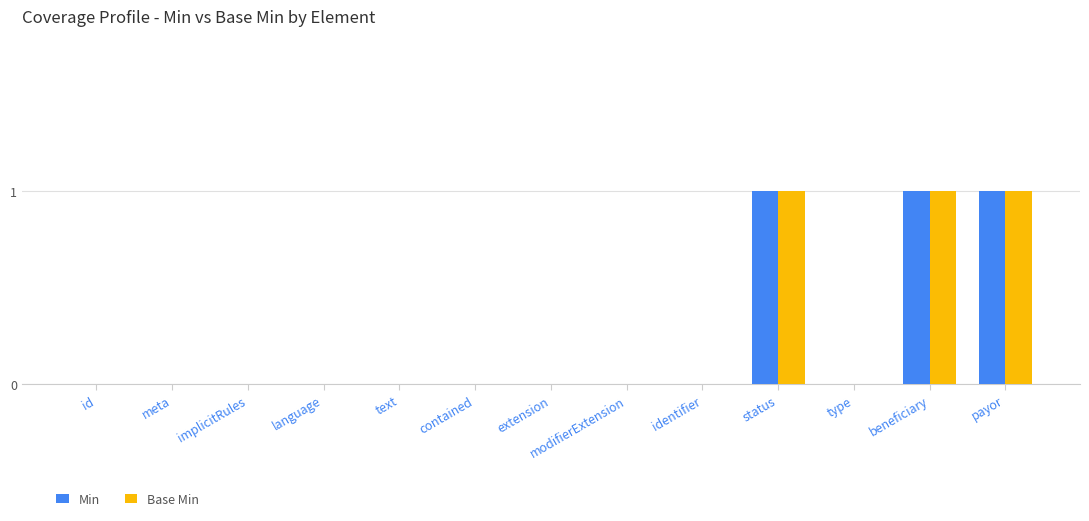

How many categories are shown in the chart?

13